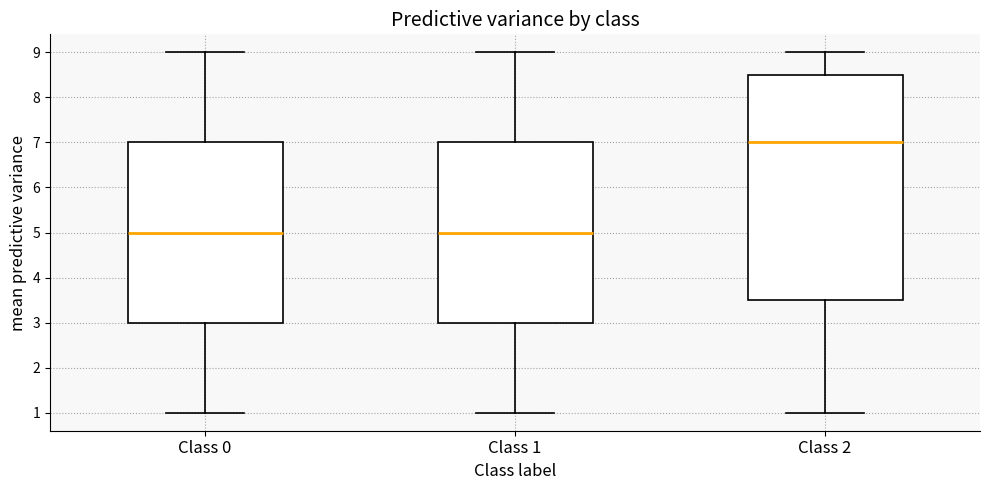

Reading left to right, read every box against the y-axis: the position of its median line, the range the box covers, and the ends of its whiskers. The values are not printed on the chart, so give them approximately, as read against the axis.

Class 0: median 5.0, box 3.0 to 7.0, whiskers 1.0 to 9.0
Class 1: median 5.0, box 3.0 to 7.0, whiskers 1.0 to 9.0
Class 2: median 7.0, box 3.5 to 8.5, whiskers 1.0 to 9.0